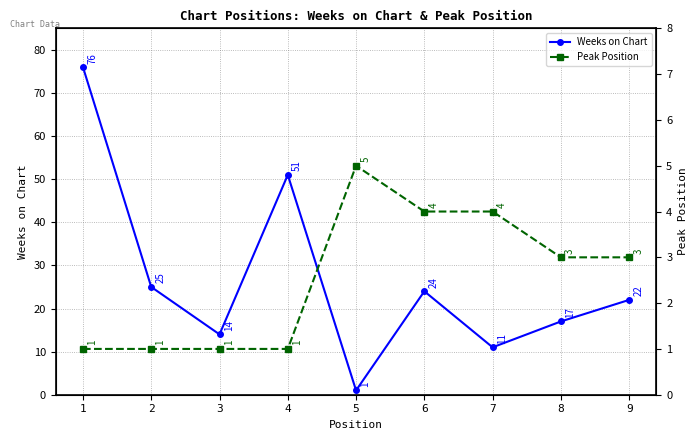

What is the difference between the second highest and second lowest values in the Weeks on Chart series?

40